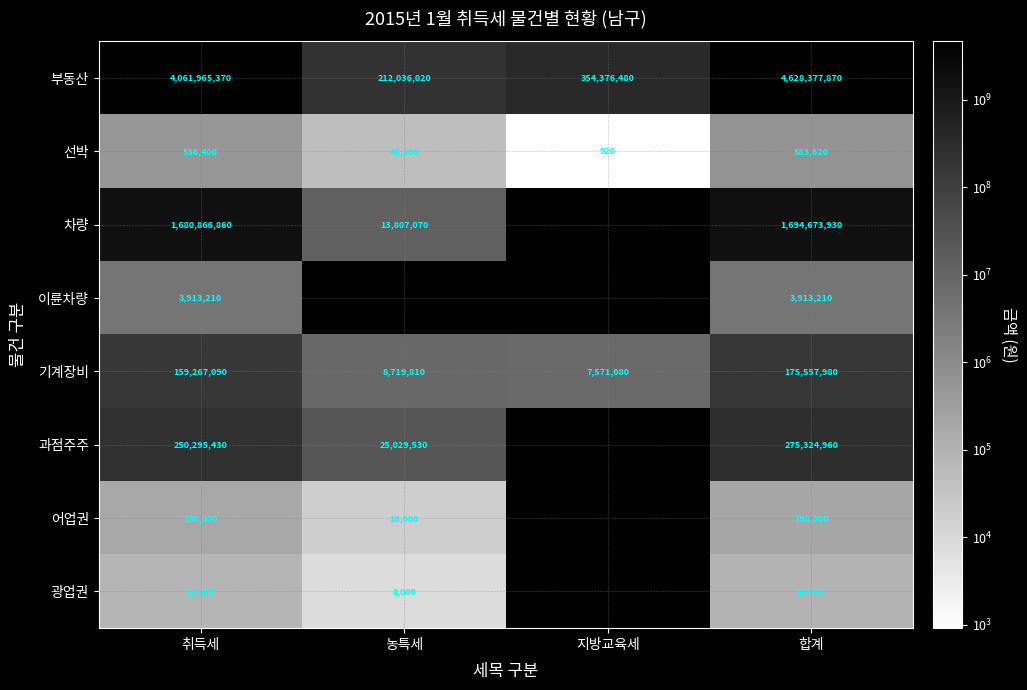

Is the value of 광업권 at 농특세 greater than the value of 부동산 at 농특세?

No